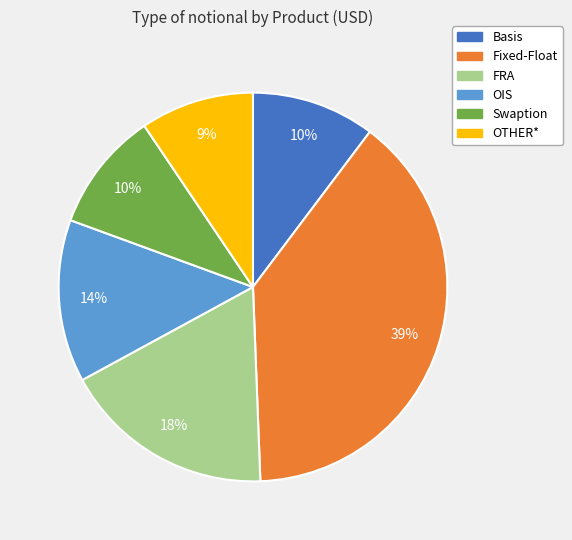

Is there a majority slice in this chart?

No